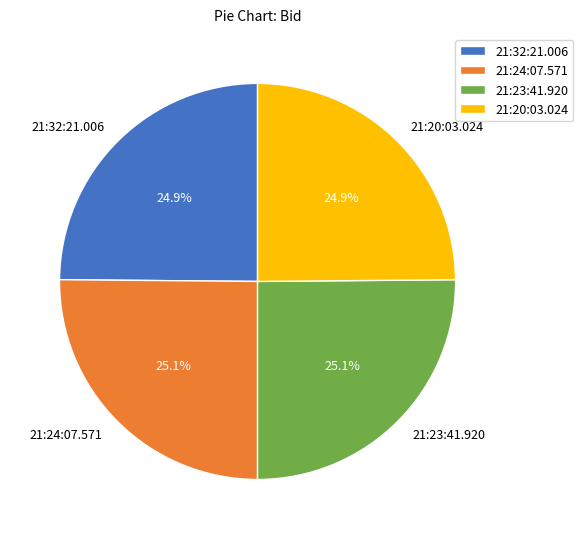

How many slices are in this pie chart?

4